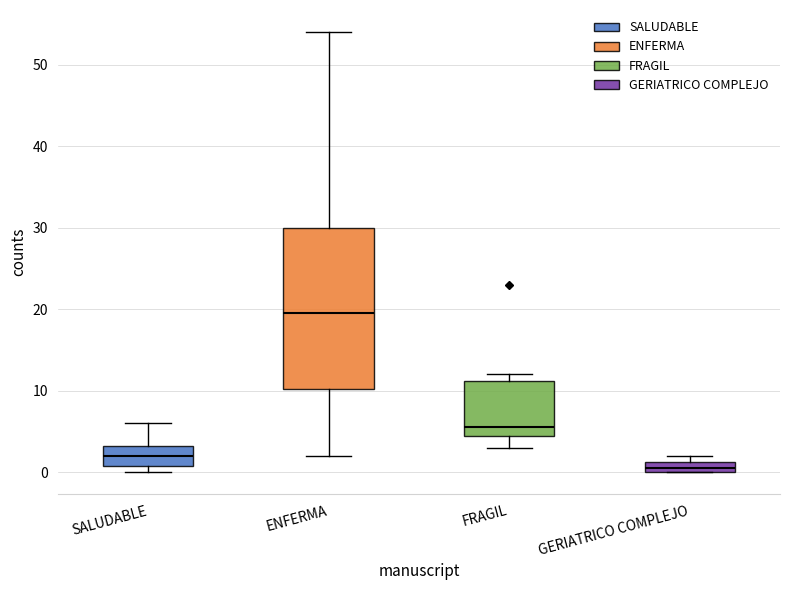

Comparing the boxes themselves (not the whiskers), which one is the tallest?

ENFERMA